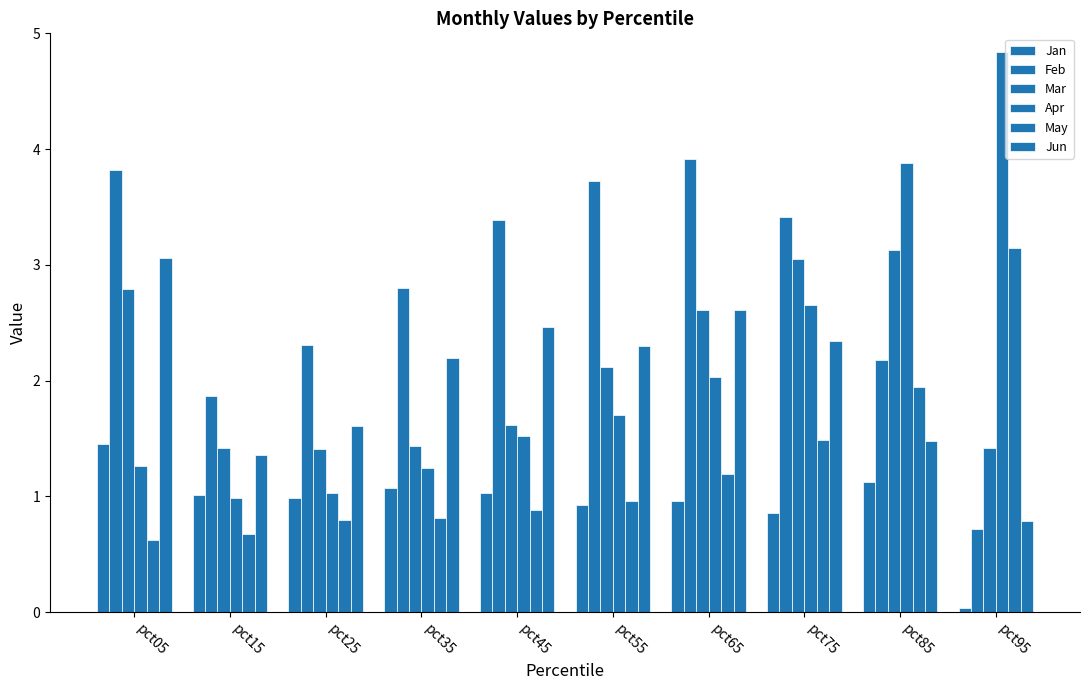

Reading left to right, transcribe all the data shown in this chart.

Jan: pct05=1.4	pct15=1.0	pct25=1.0	pct35=1.1	pct45=1.0	pct55=0.9	pct65=1.0	pct75=0.9	pct85=1.1	pct95=0.0
Feb: pct05=3.8	pct15=1.9	pct25=2.3	pct35=2.8	pct45=3.4	pct55=3.7	pct65=3.9	pct75=3.4	pct85=2.2	pct95=0.7
Mar: pct05=2.8	pct15=1.4	pct25=1.4	pct35=1.4	pct45=1.6	pct55=2.1	pct65=2.6	pct75=3.1	pct85=3.1	pct95=1.4
Apr: pct05=1.3	pct15=1.0	pct25=1.0	pct35=1.2	pct45=1.5	pct55=1.7	pct65=2.0	pct75=2.7	pct85=3.9	pct95=4.8
May: pct05=0.6	pct15=0.7	pct25=0.8	pct35=0.8	pct45=0.9	pct55=1.0	pct65=1.2	pct75=1.5	pct85=1.9	pct95=3.1
Jun: pct05=3.1	pct15=1.4	pct25=1.6	pct35=2.2	pct45=2.5	pct55=2.3	pct65=2.6	pct75=2.3	pct85=1.5	pct95=0.8